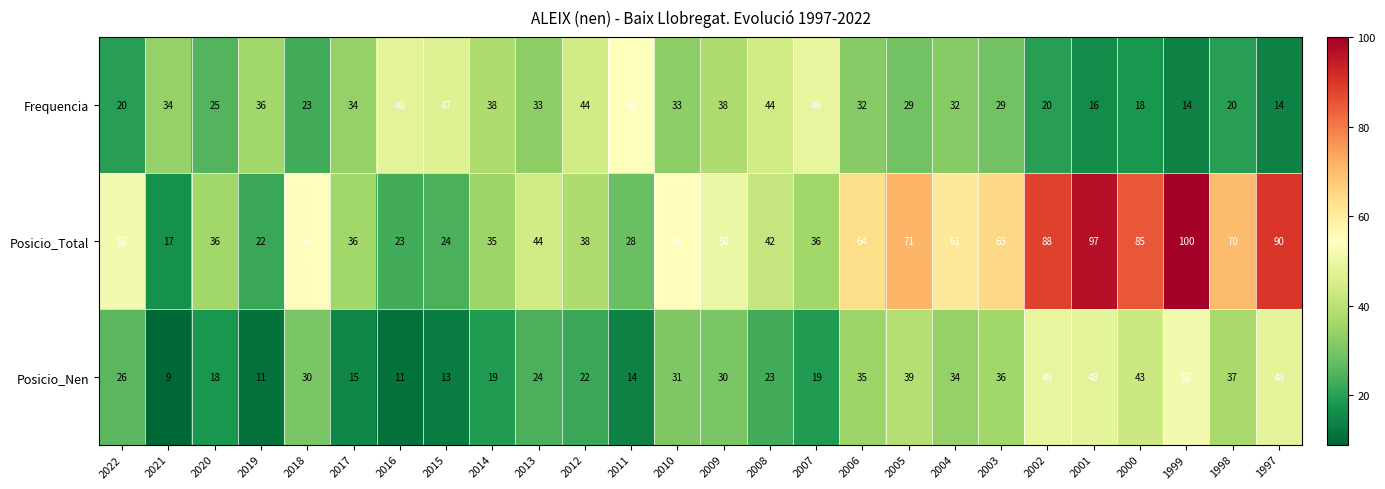

What is the difference between the Posicio_Nen values at 2015 and 2014?

6